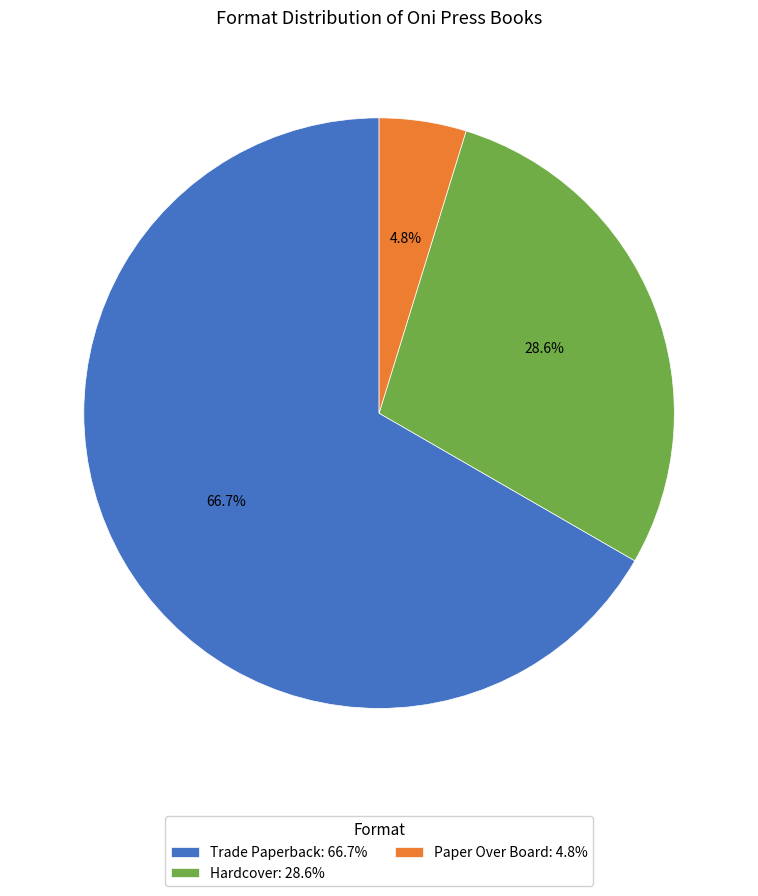

Is there any slice that represents more than half of the pie?

Yes